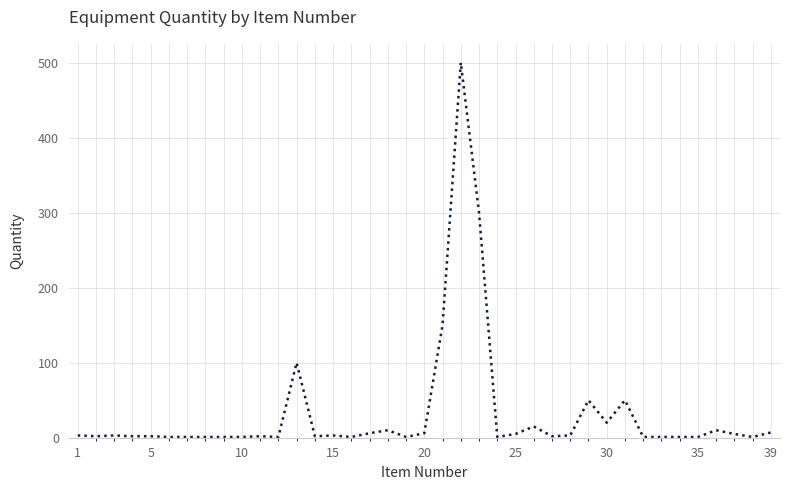

What is the maximum value shown in the chart?

500